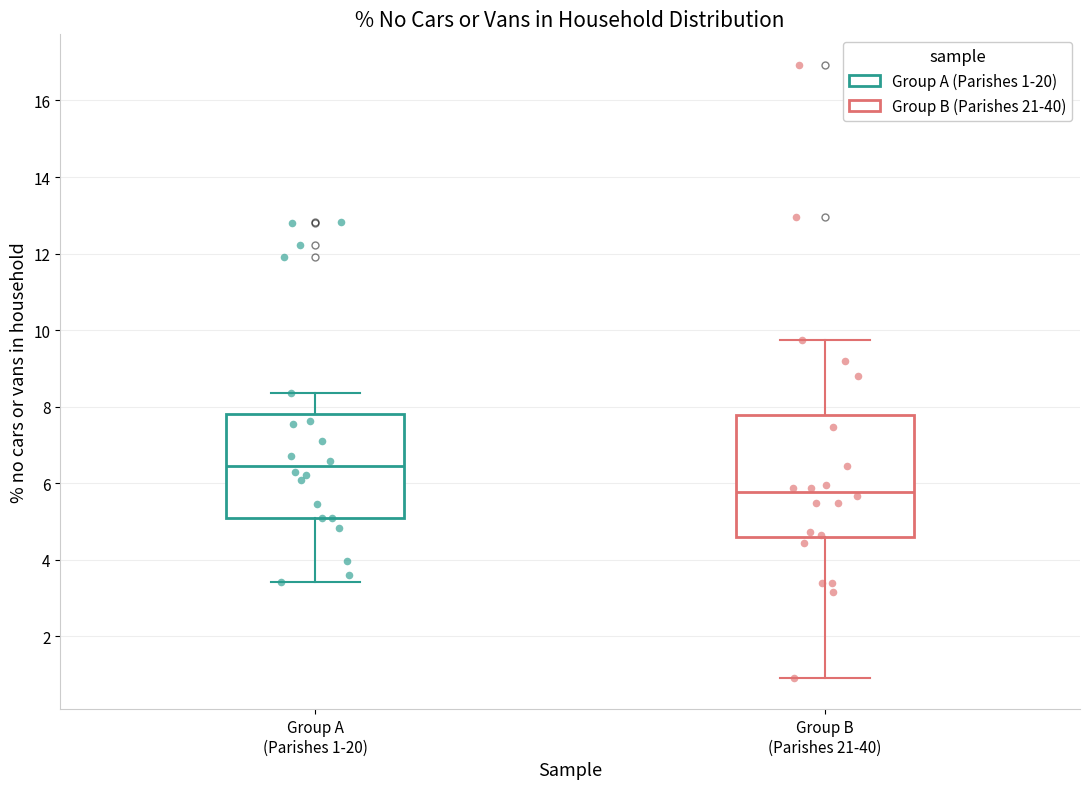

Comparing the boxes themselves (not the whiskers), which one is the tallest?

Group B (Parishes 21-40)